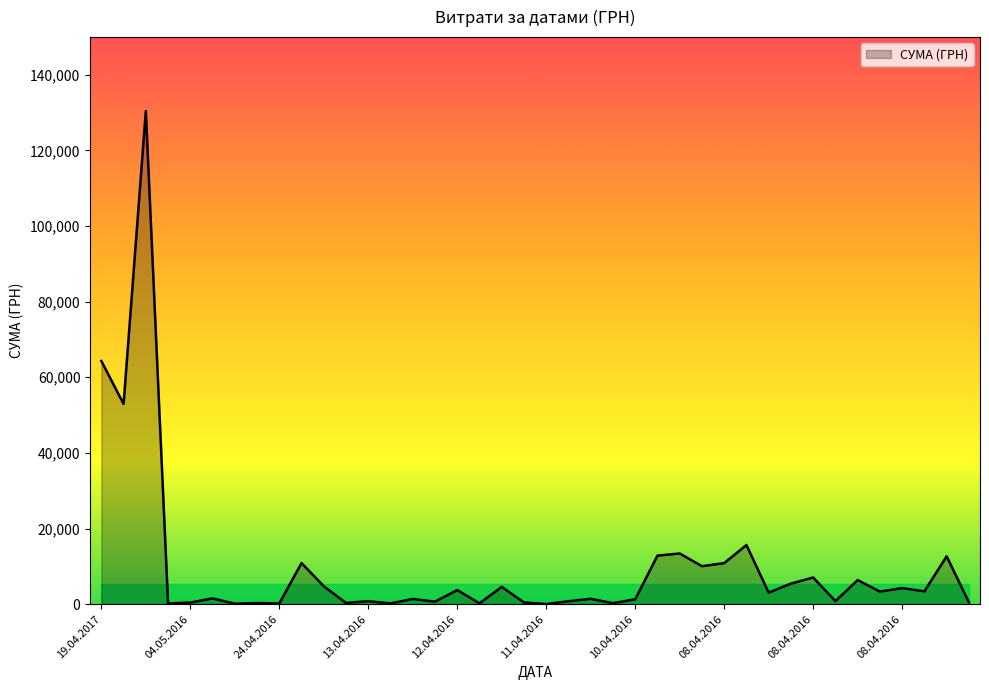

What is the difference between the maximum and minimum values?

130357.3